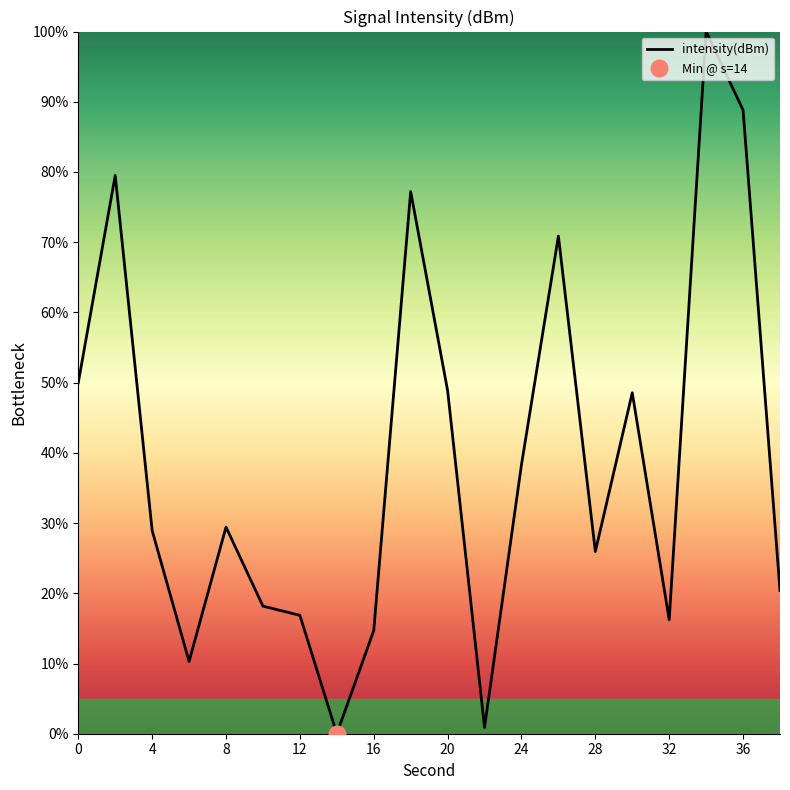

What is the sum of the values at 0 and 34?

150.0